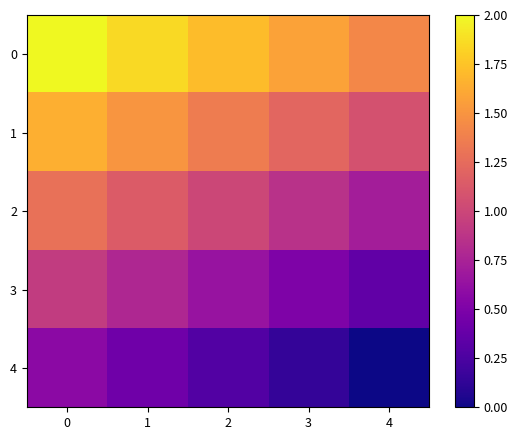

Rank the series at 1 from lowest to highest value.

4, 3, 2, 1, 0